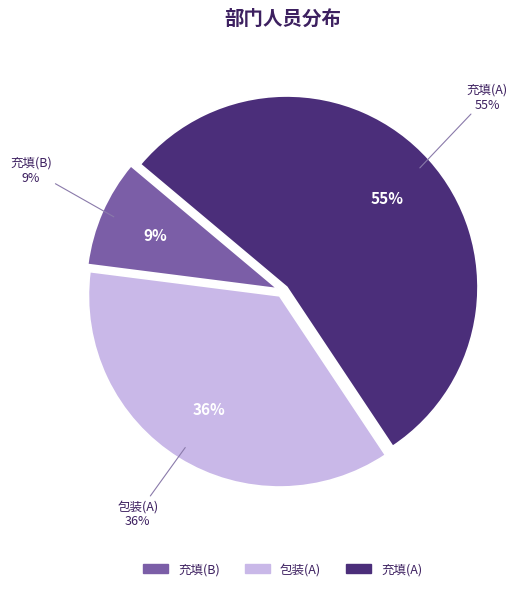

Does 充填(B) account for over 50% of the chart?

No